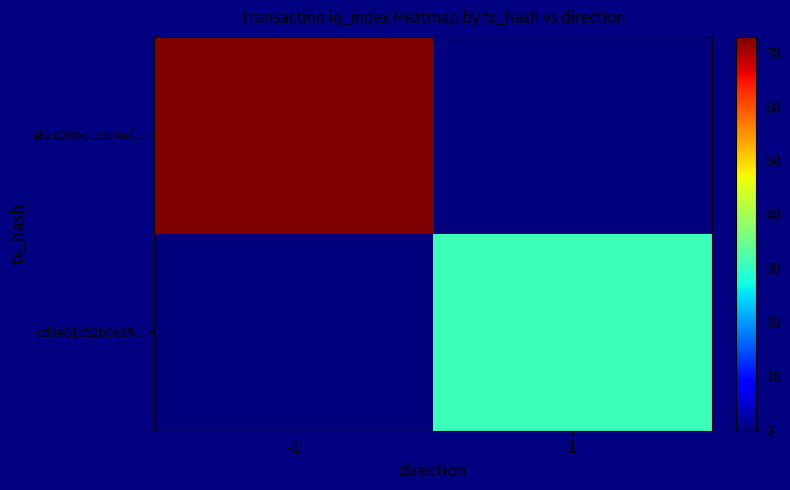

True or false: abc828bcc3504ef... has a value of 42 at -1.

False